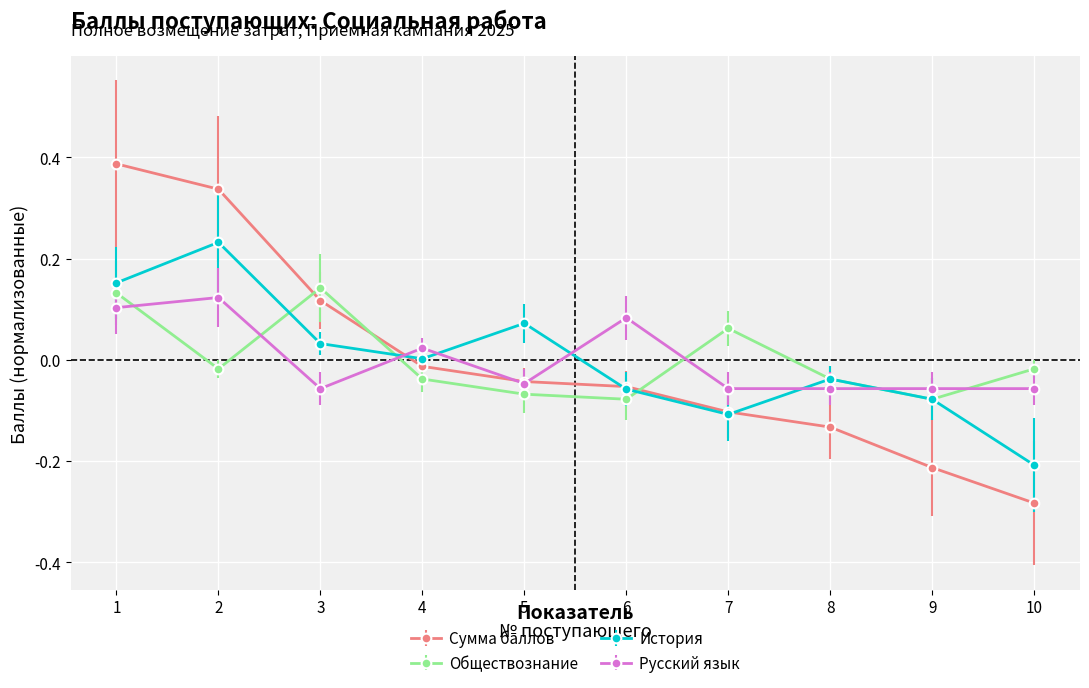

Rank the series at 2 from highest to lowest value.

Сумма баллов, История, Русский язык, Обществознание